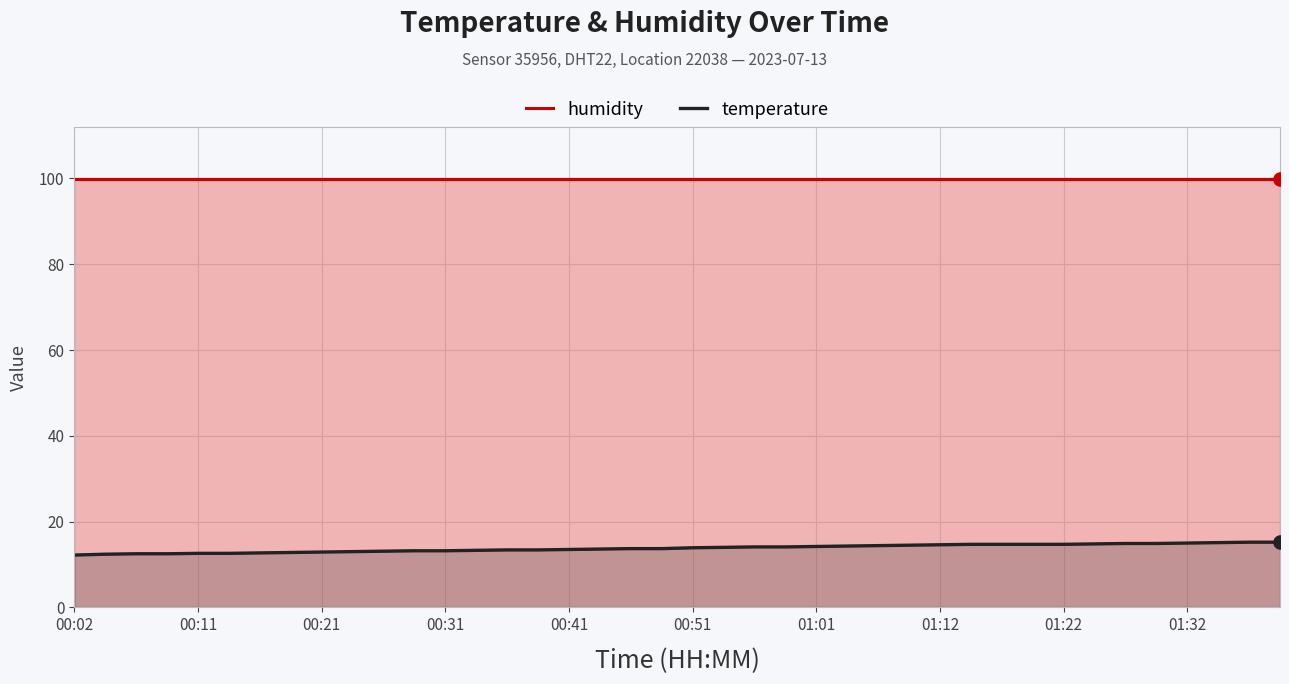

At which category is the sum across all series the highest?

38